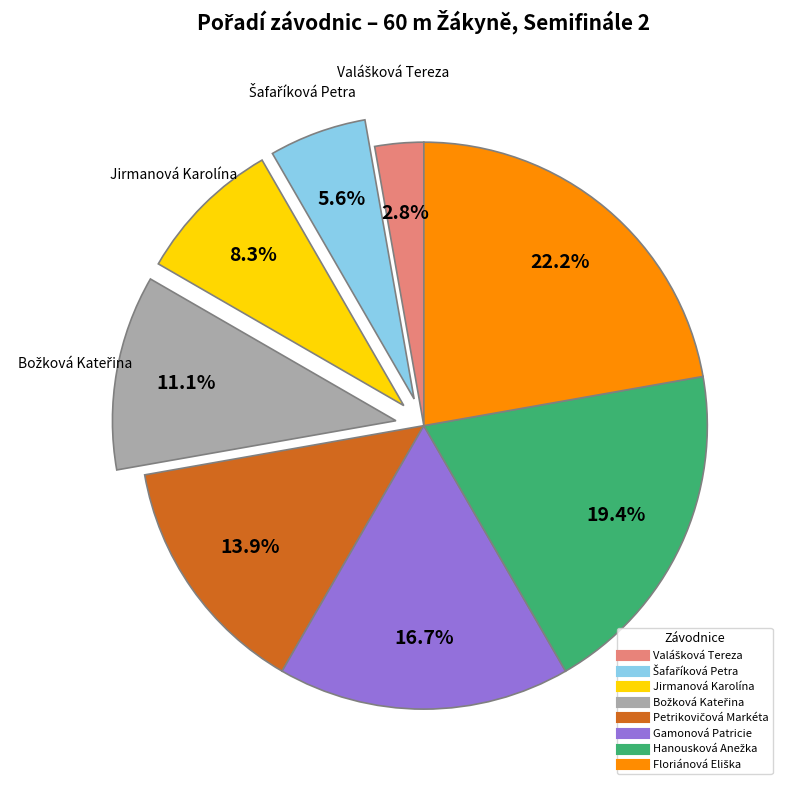

What portion of the pie excludes Gamonová Patricie?

83.3%